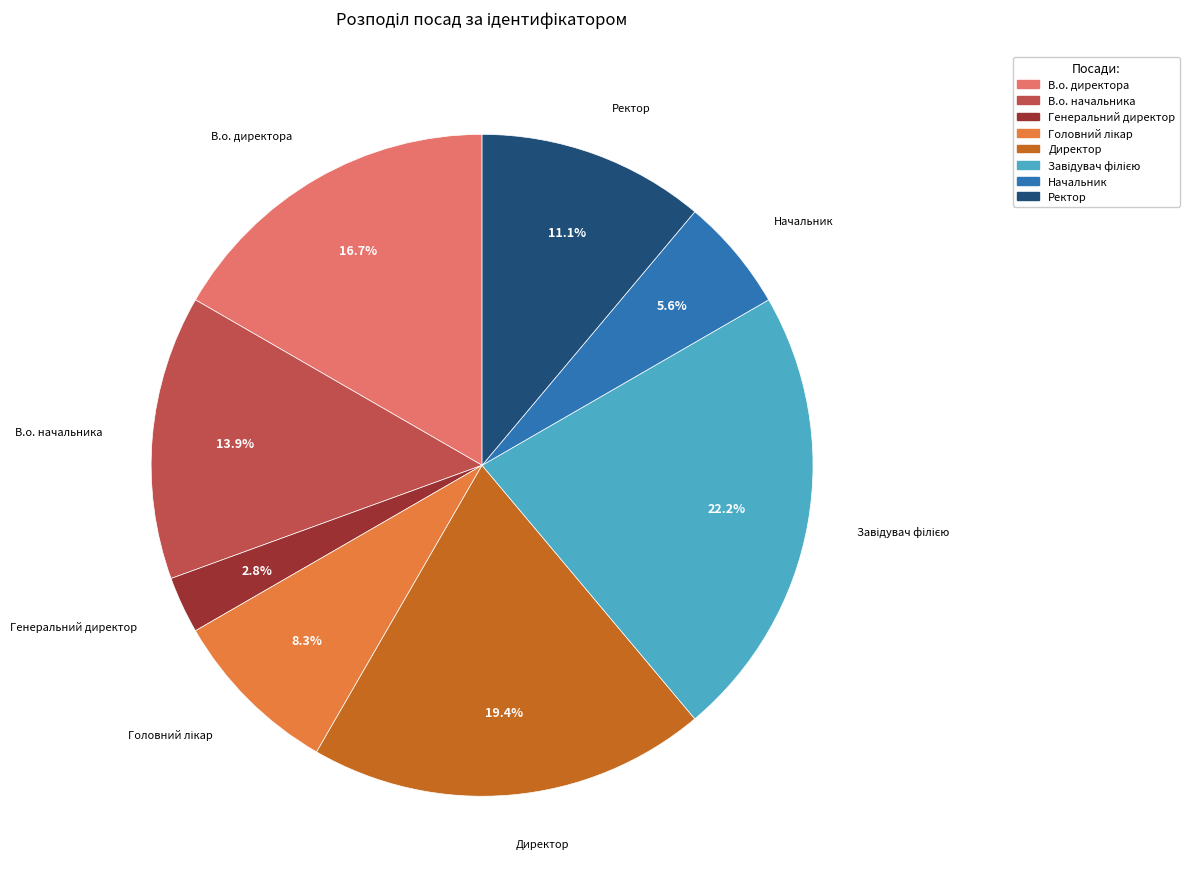

Is Директор the majority of the pie?

No